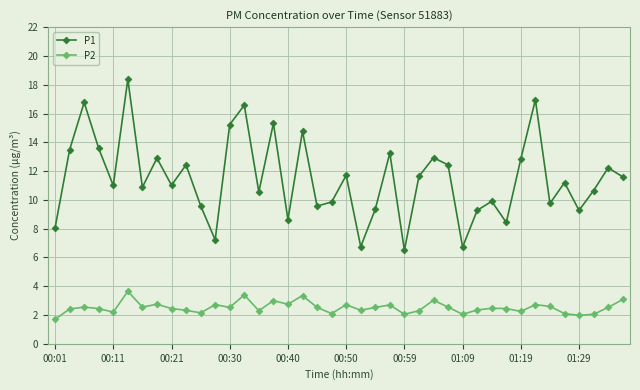

True or false: P2 and P1 cross at least once.

False